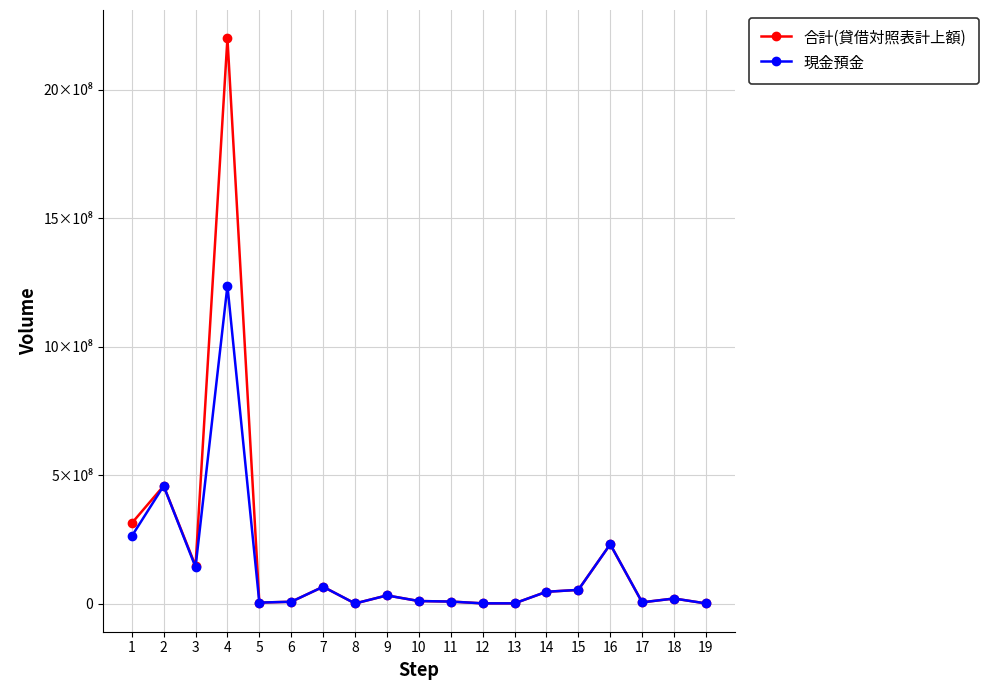

The 現金預金 series shows 53400000 at 15. True or false?

True